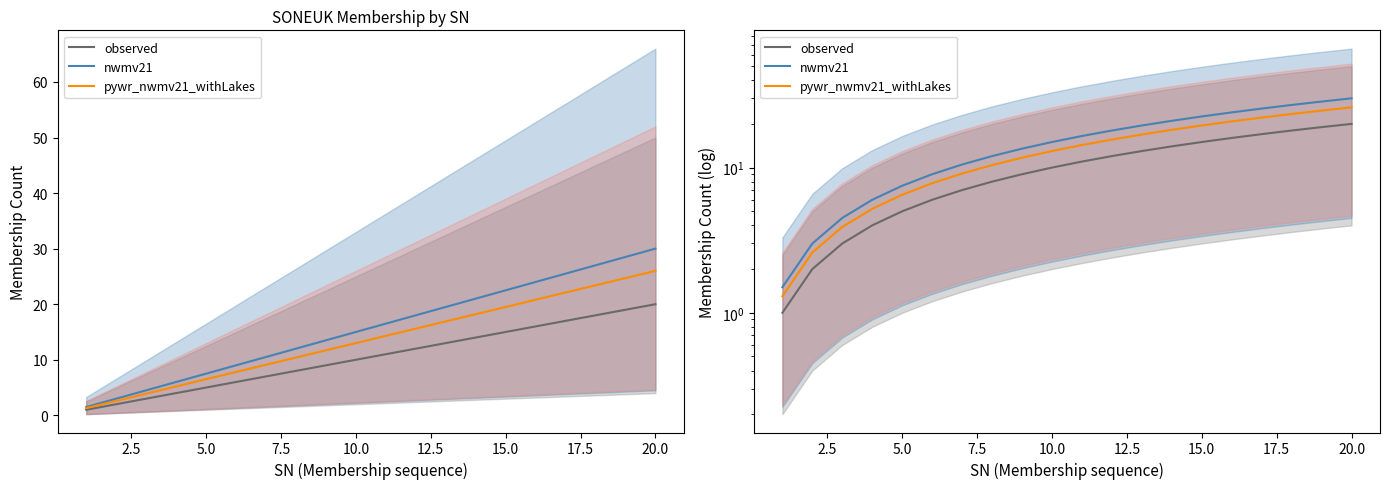

True or false: observed has a value of 30.9 at 17.

False